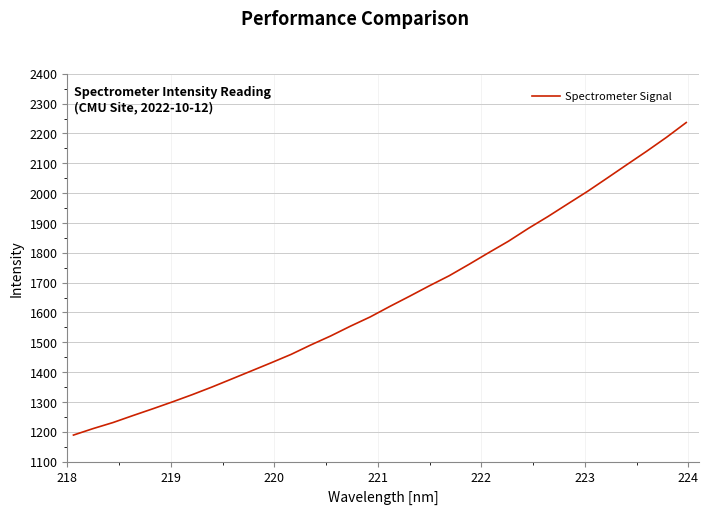

What is the smallest value displayed?

1188.9